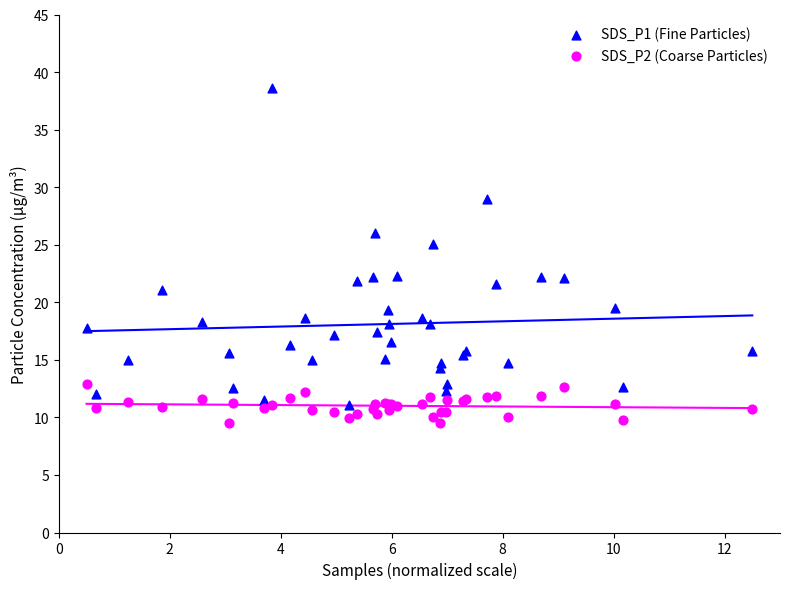

Which series reaches the maximum Y coordinate?

SDS_P1 (Fine Particles)